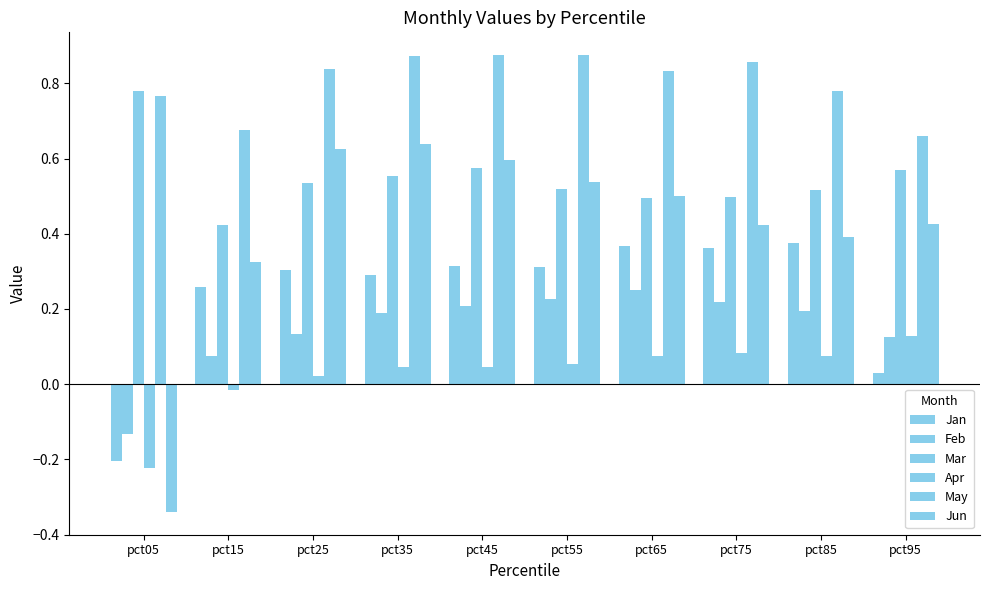

How many data points does each series have?

10